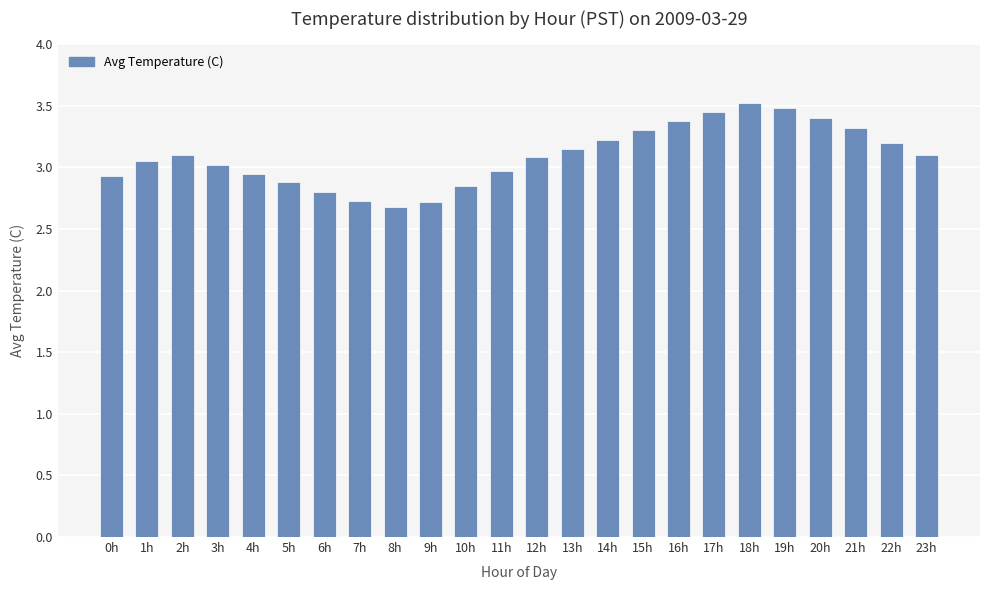

At which label does the data first exceed 3?

1h